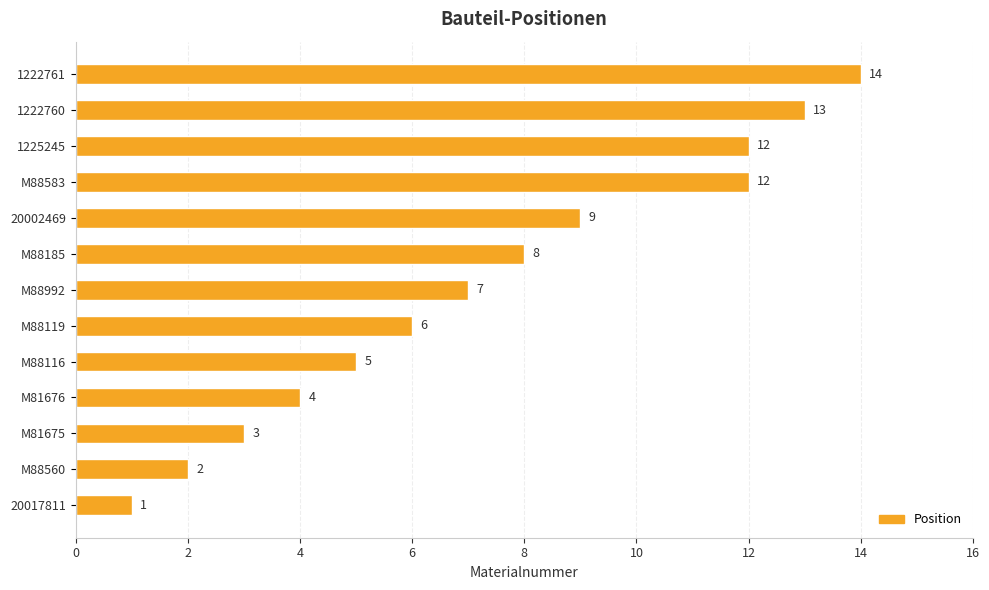

What is the greatest value displayed?

14